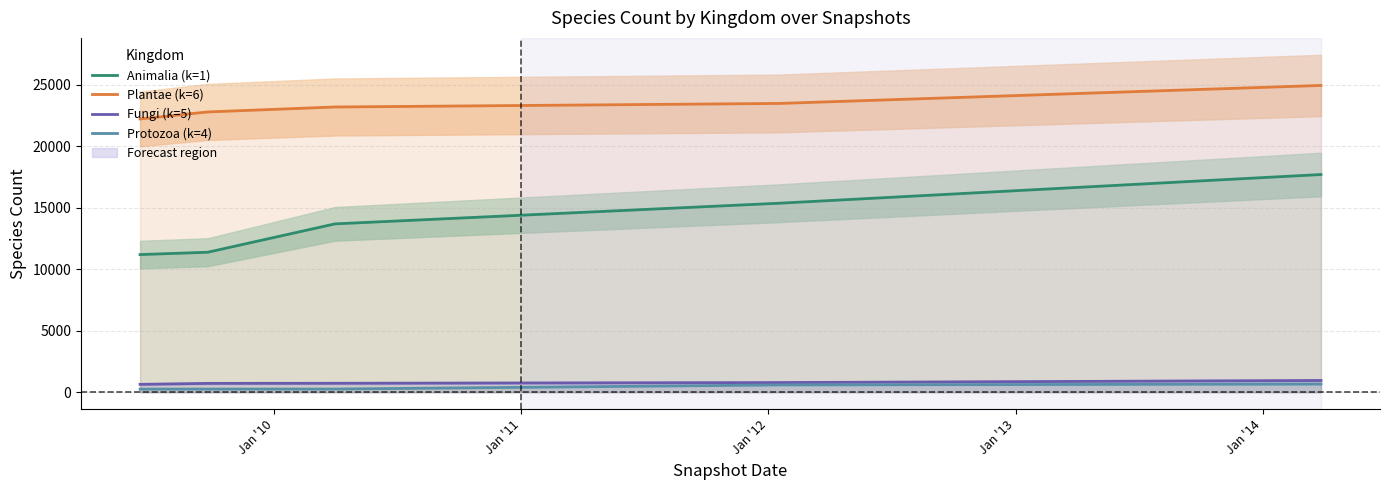

Does the chart have visible grid lines?

Yes